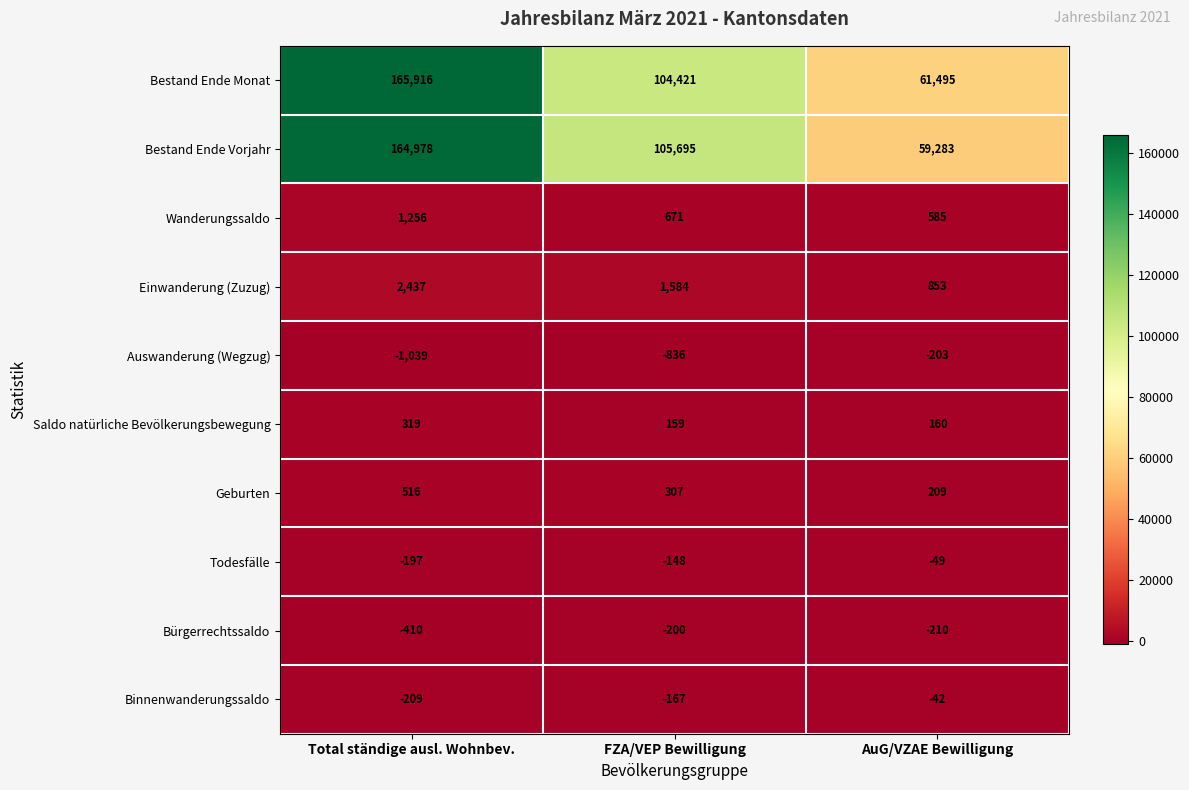

How many series are shown in this chart?

10